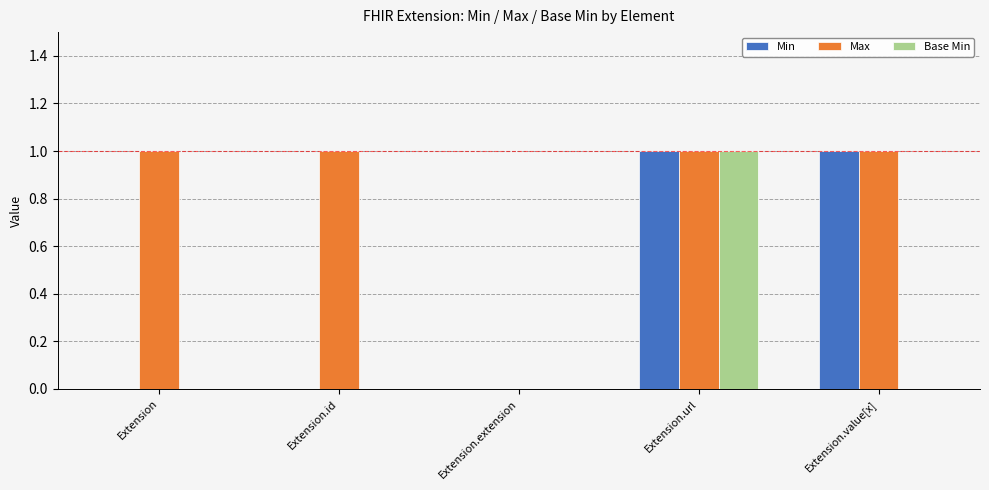

How many categories are shown in the chart?

5